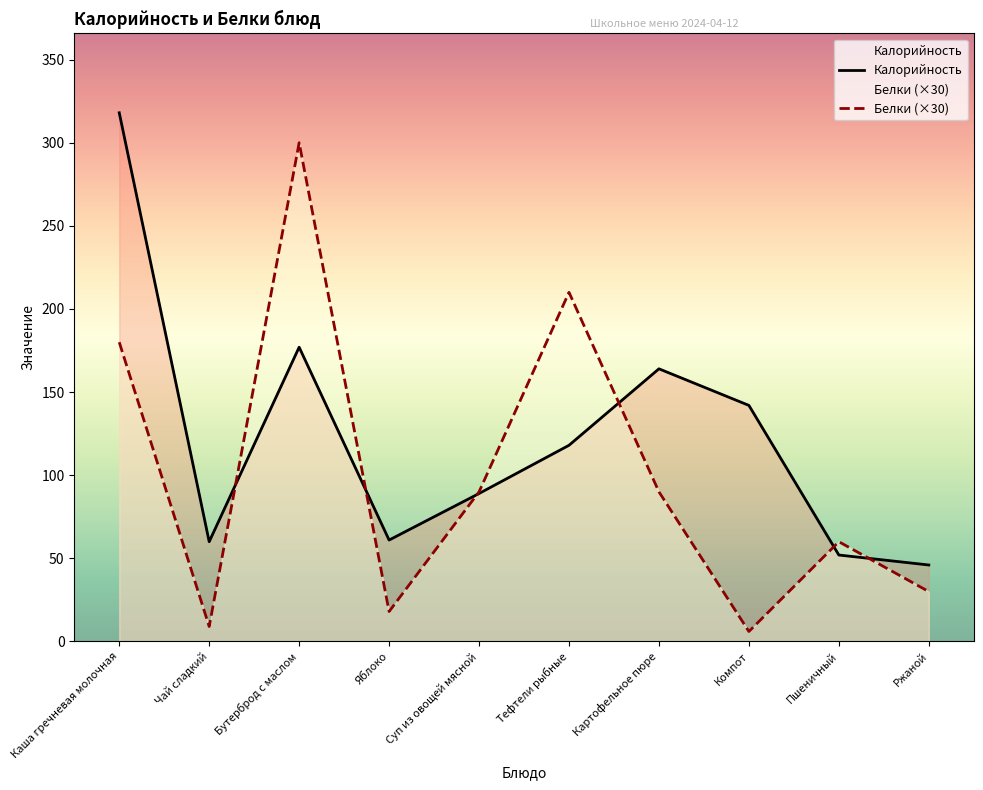

What is the difference between the Калорийность values at Пшеничный and Ржаной?

6